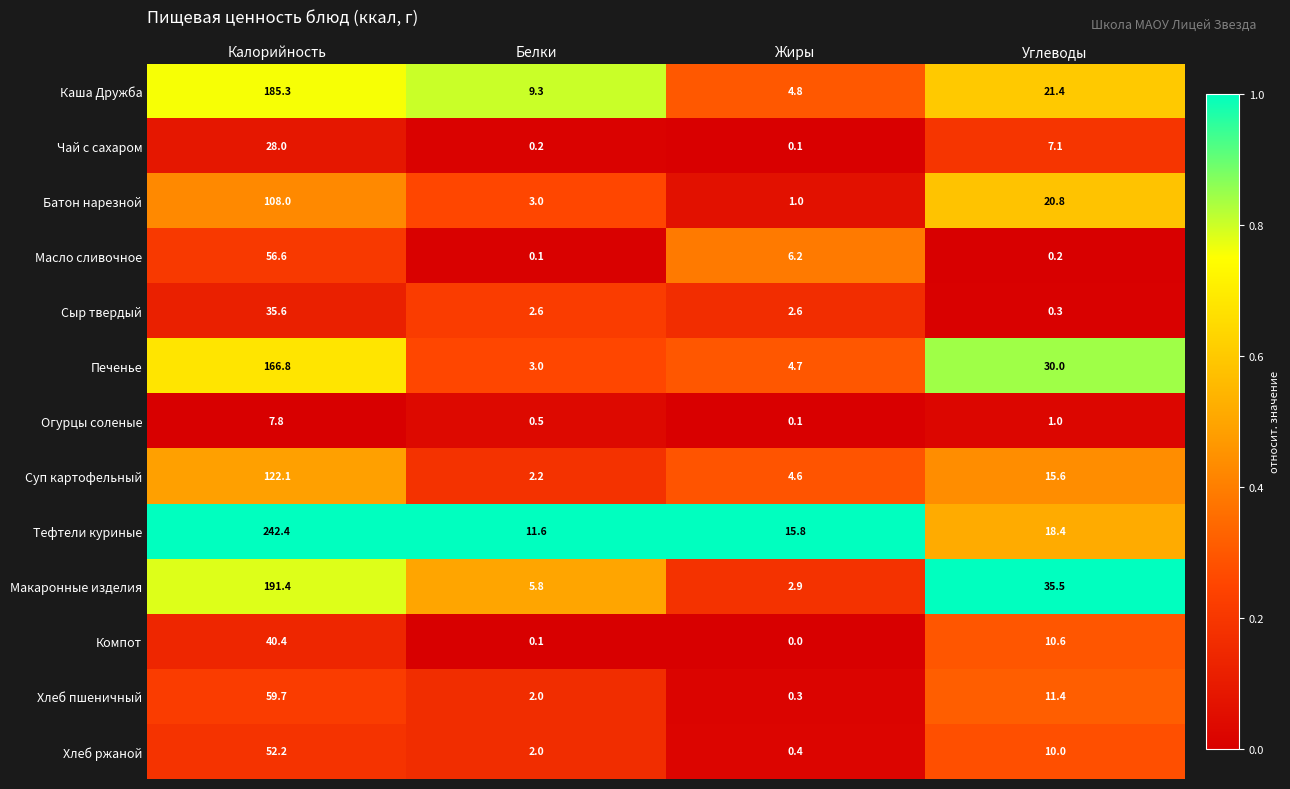

The Суп картофельный series shows 183.1 at Калорийность. True or false?

False